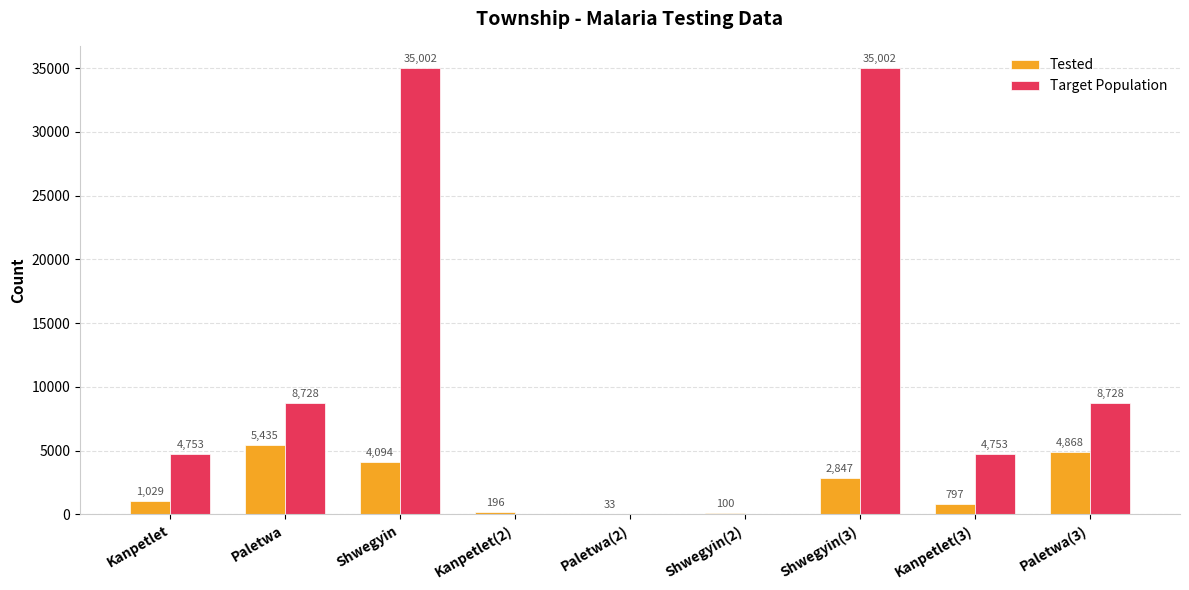

At which label does Tested reach its peak?

Paletwa